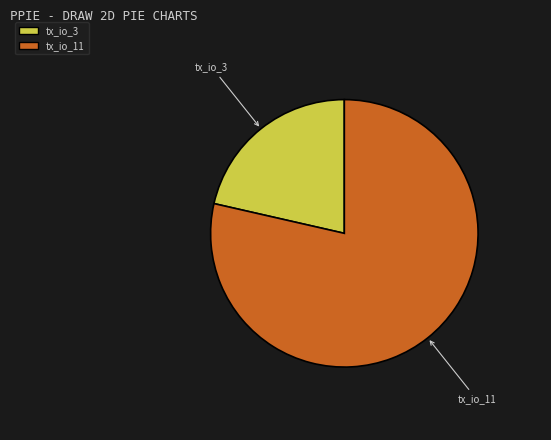

Is there a majority slice in this chart?

Yes